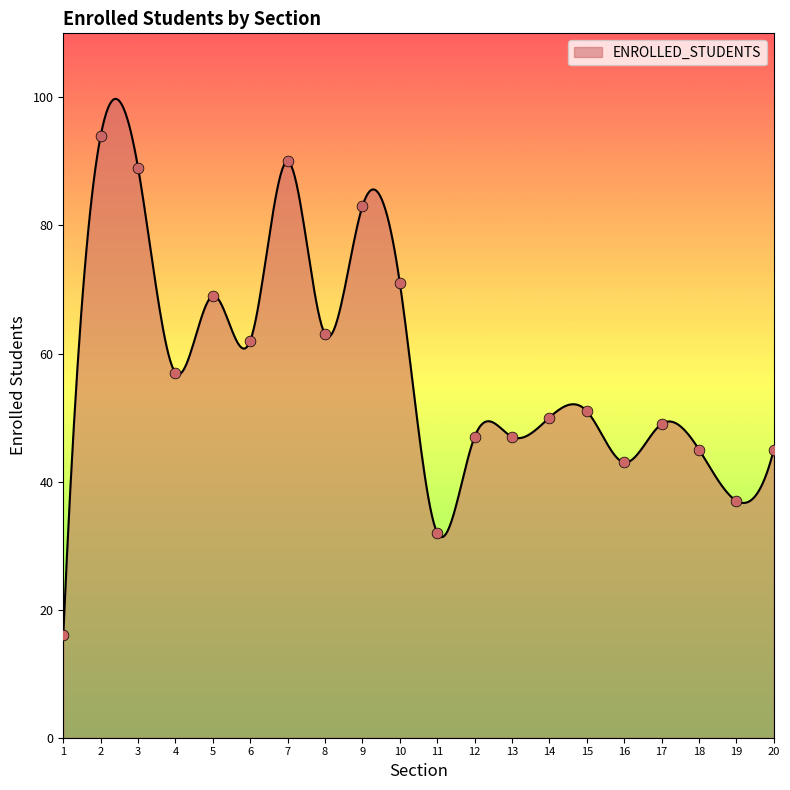

What is the greatest value displayed?

99.8